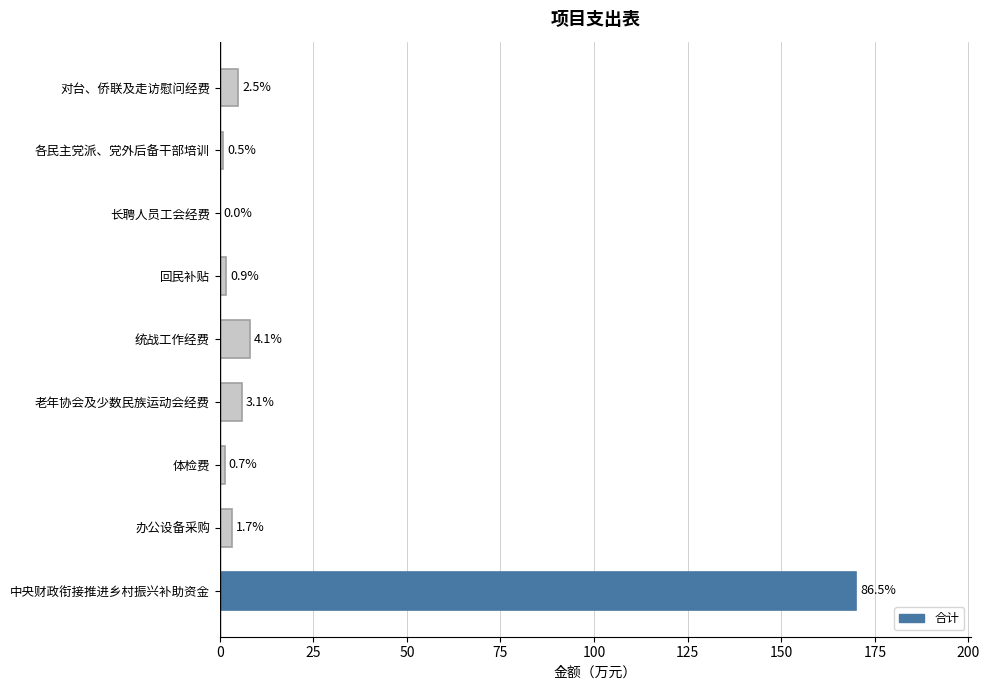

What is the difference between the maximum and minimum values?

169.9